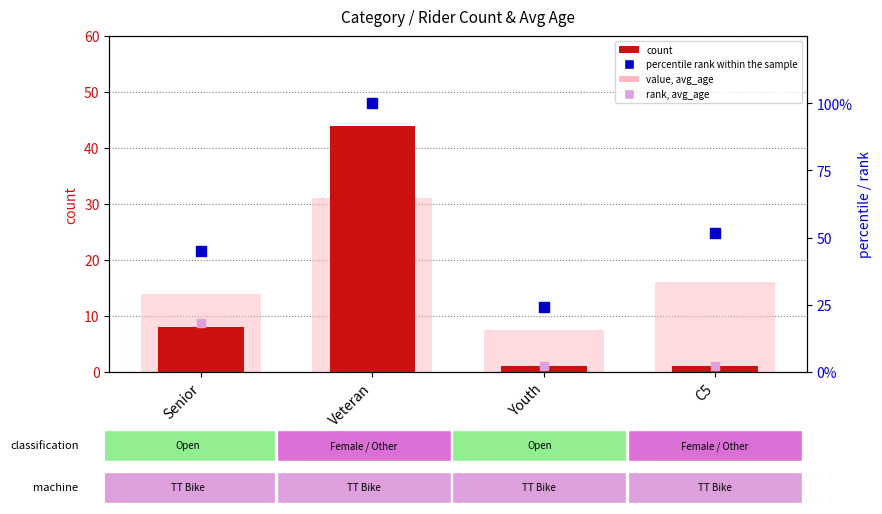

Which series has the largest Y range (max minus min)?

rank, avg_age